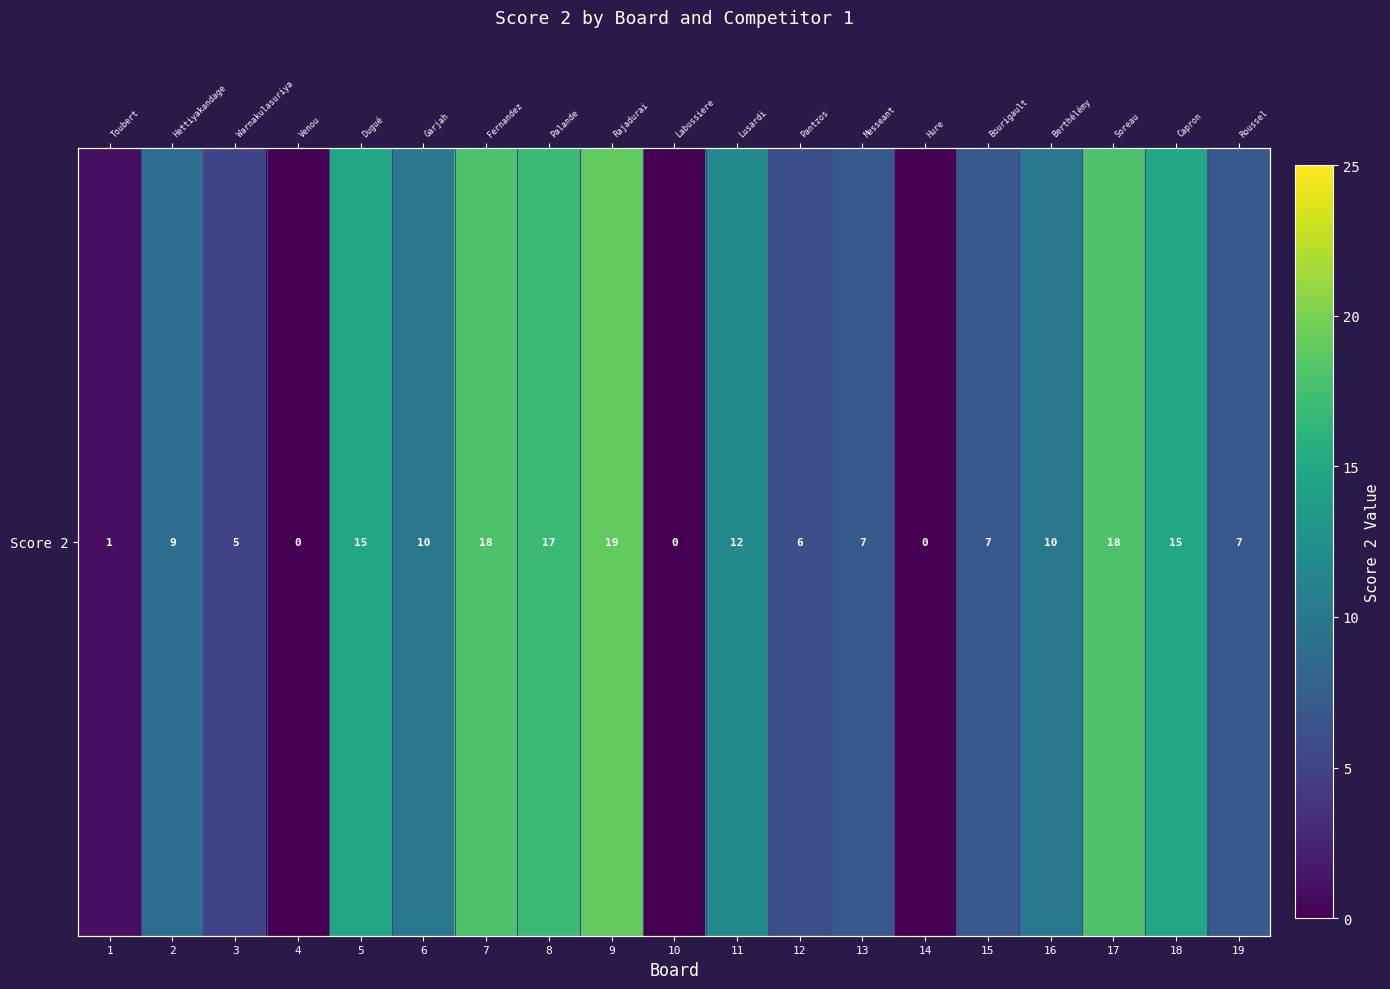

What is the difference between the values at 11 and 18?

3